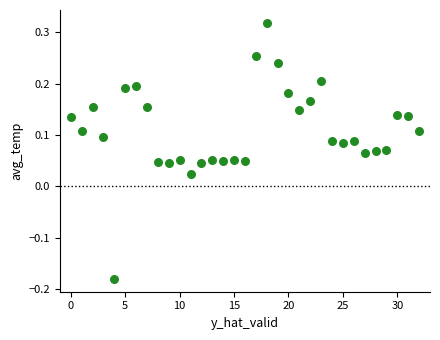

Count the number of points in this scatter plot.

33